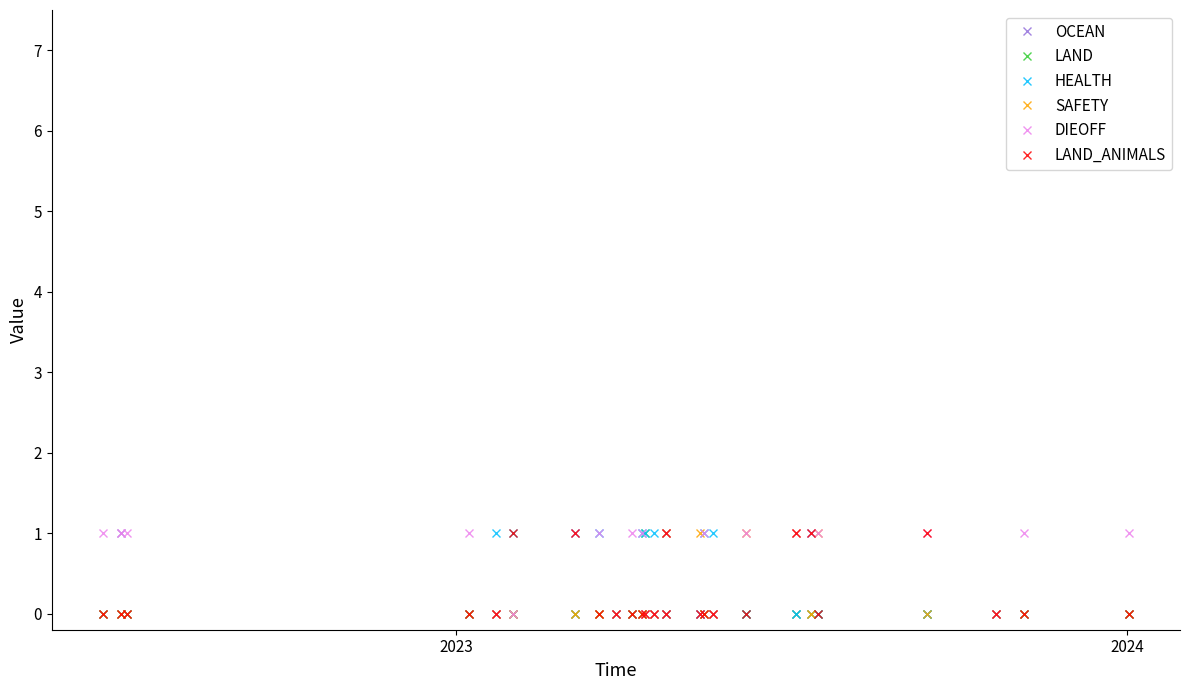

At which category does the chart reach its peak across all series?

2023